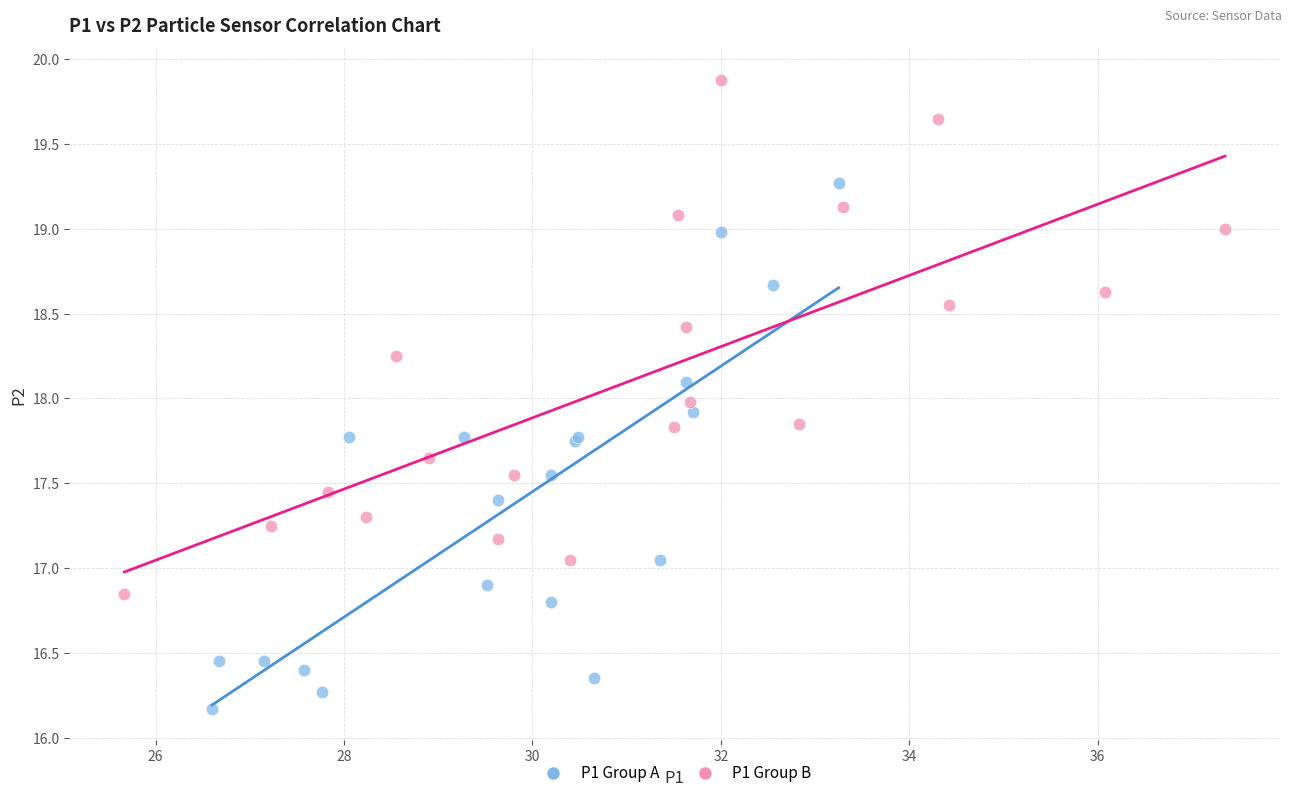

Which series contains the lowest Y value?

P1 Group A